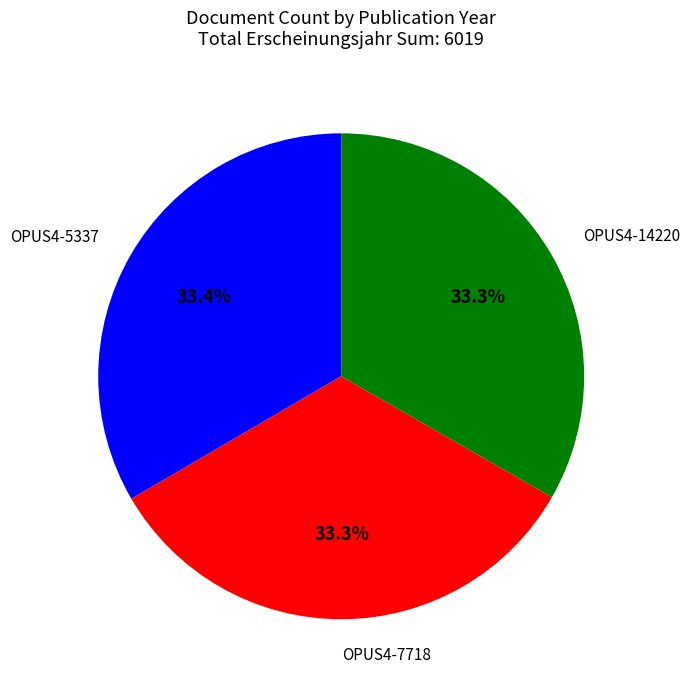

Is there any slice that represents more than half of the pie?

No